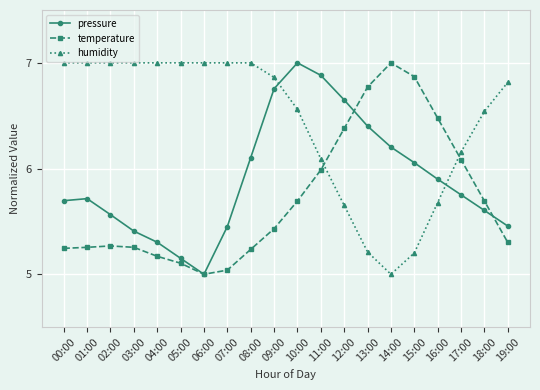

What are all the series names shown in the legend?

pressure, temperature, humidity